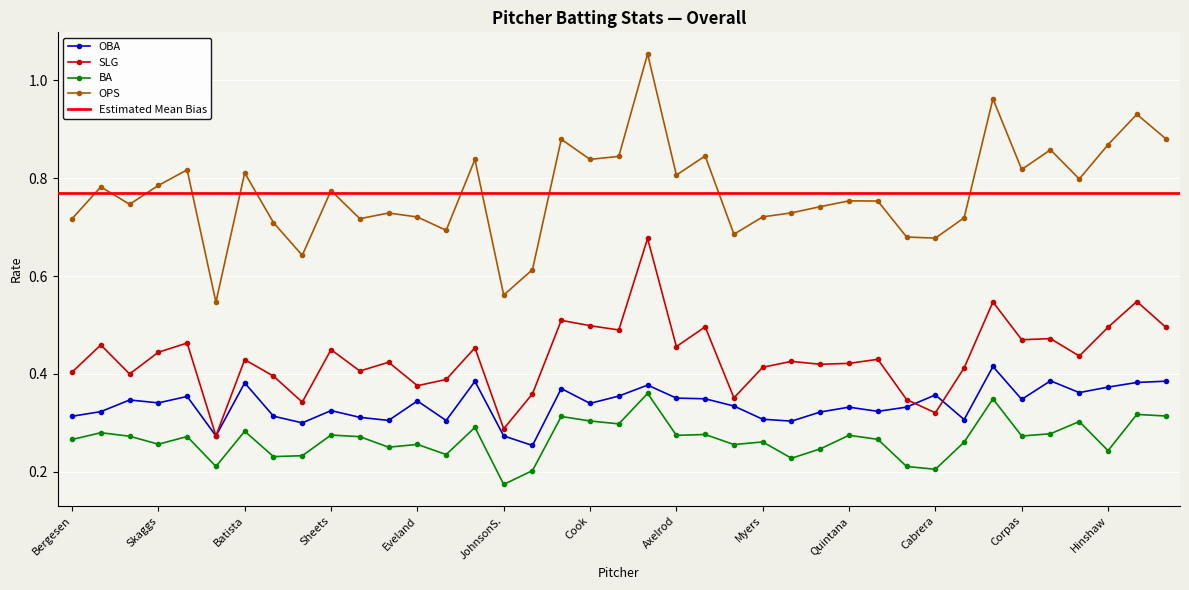

How many data points does each series have?

39